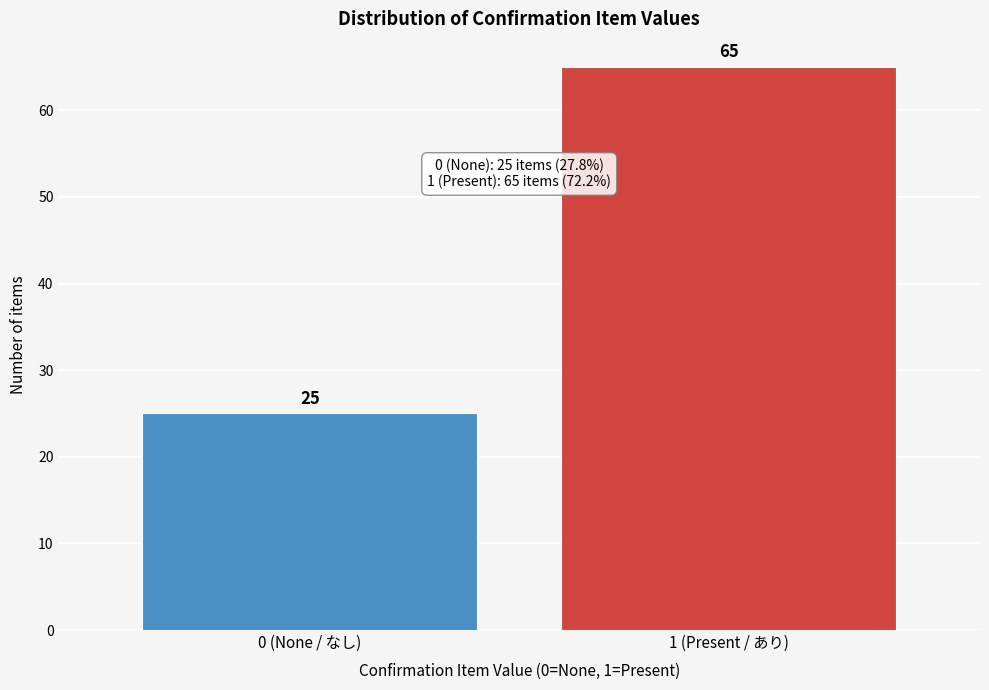

Reading right to left, list all the values displayed in this chart.

65	25